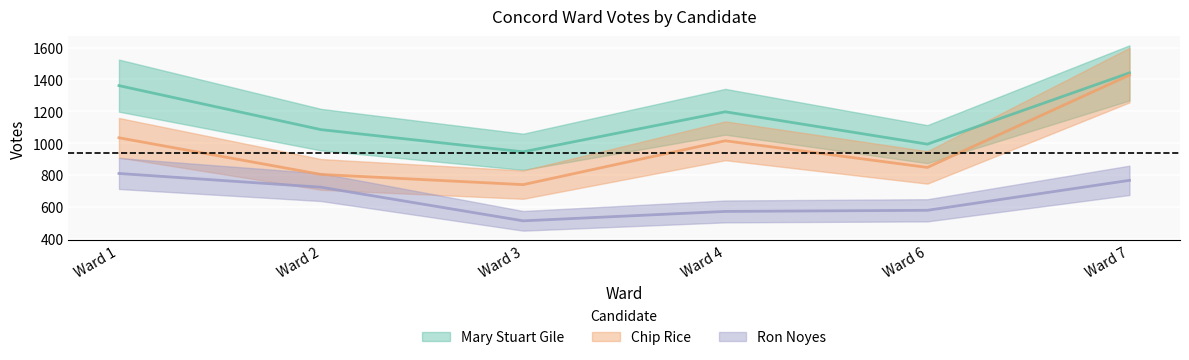

Is the value of Mary Stuart Gile at Ward 6 greater than the value of Chip Rice at Ward 2?

Yes